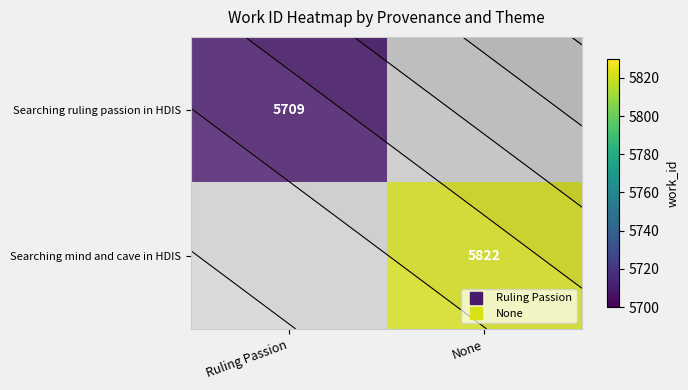

Which series has the widest spread of values?

Searching ruling passion in HDIS